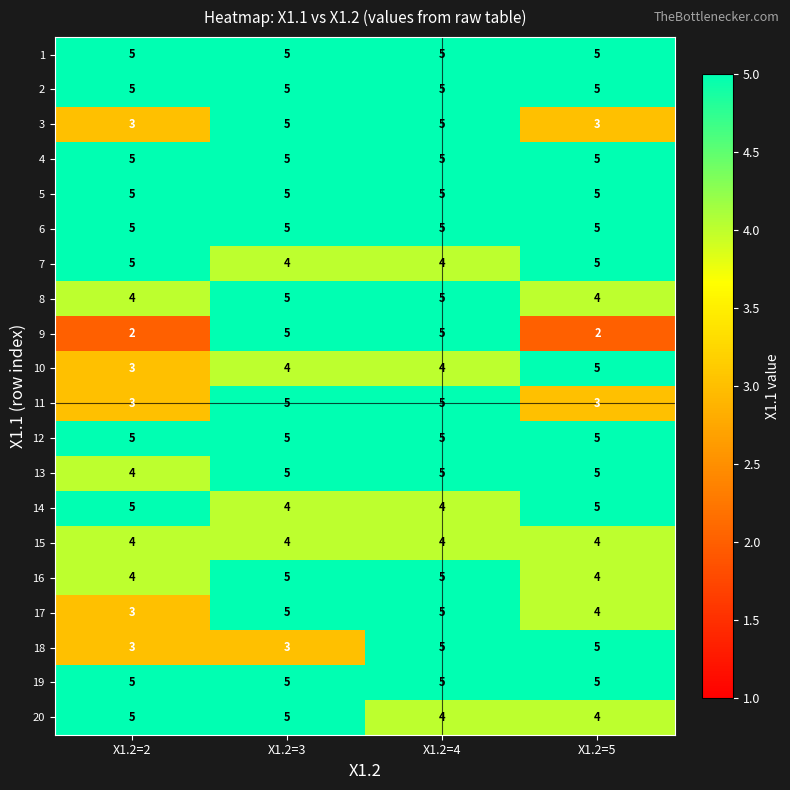

True or false: 19 has a value of 5 at X1.2=2.

True